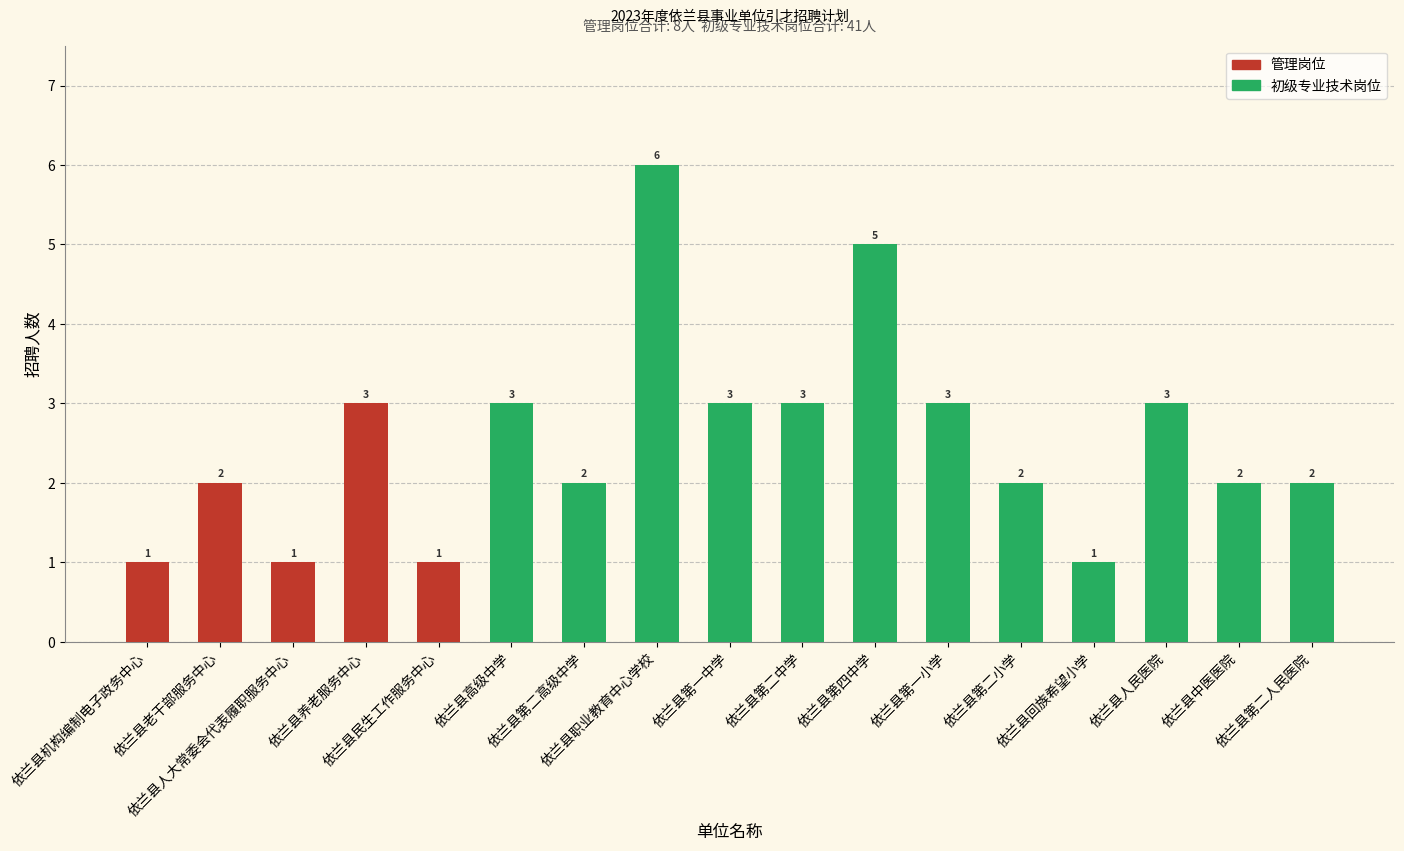

Reading left to right, what are all the values shown in this chart?

管理: 1	2	1	3	1	0	0	0	0	0	0	0	0	0	0	0	0
初级专业技术: 0	0	0	0	0	3	2	6	3	3	5	3	2	1	3	2	2